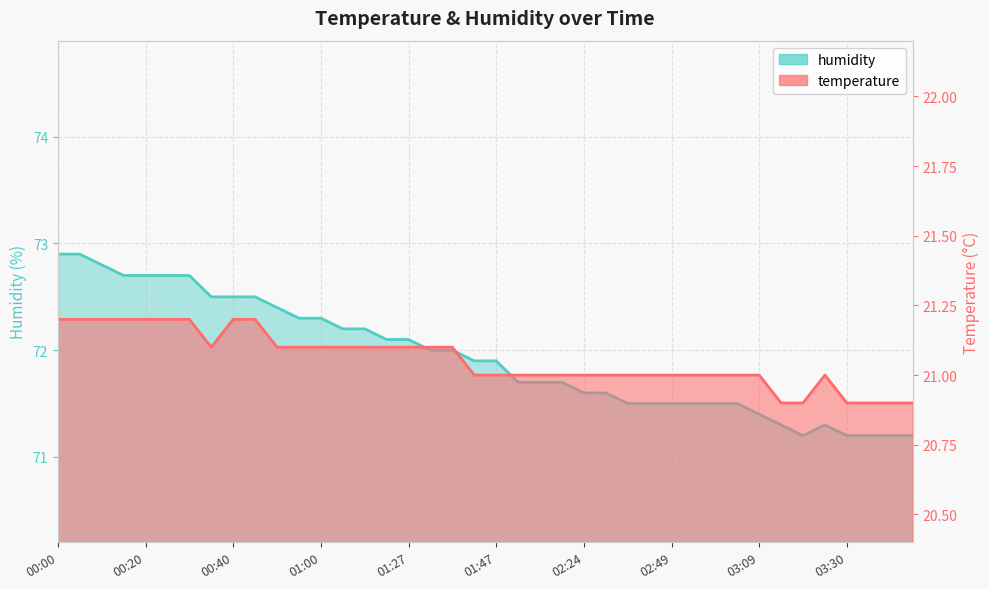

At which category is the sum across all series the highest?

00:00